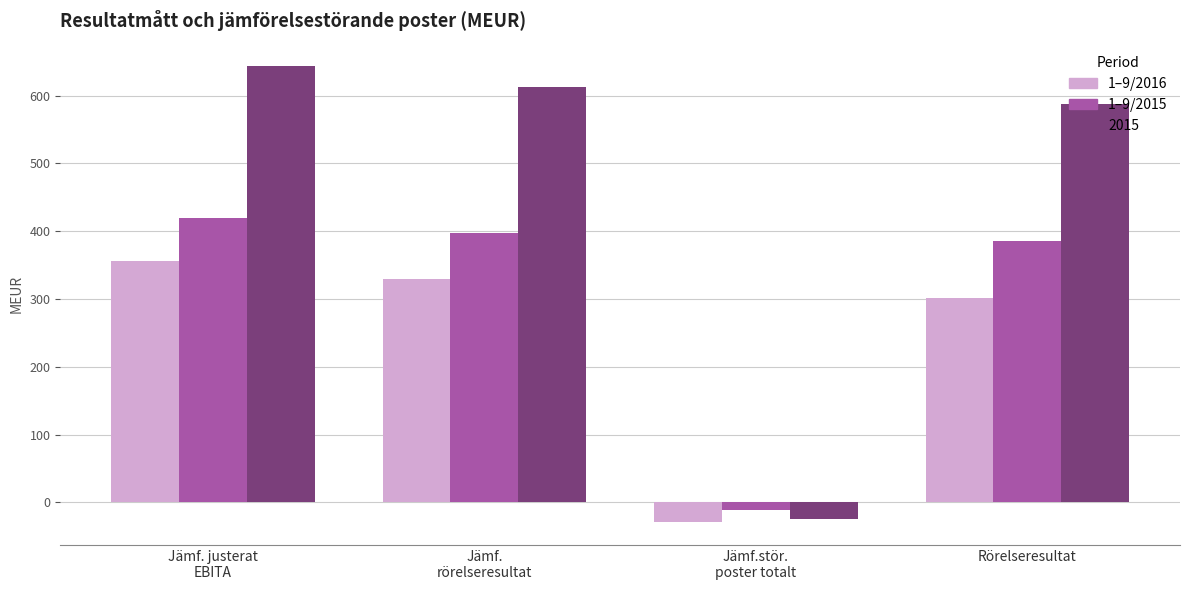

What is the sum of all 1–9/2015 values?

1192